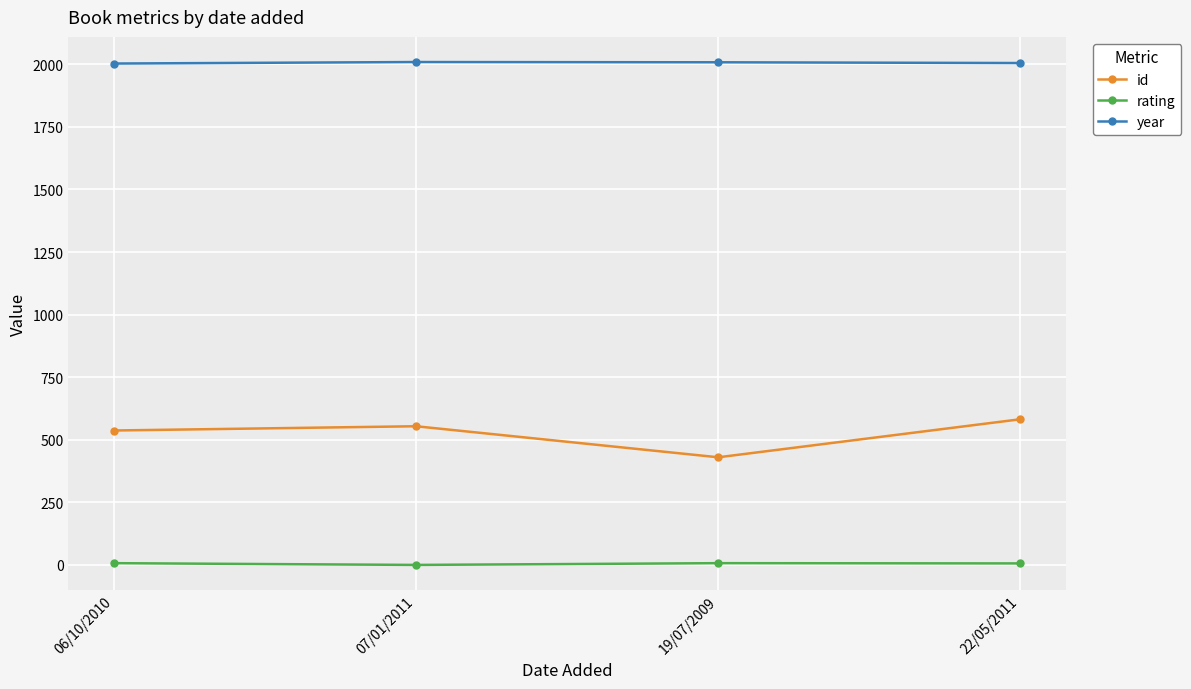

True or false: id has more than 1 interior local peaks.

False